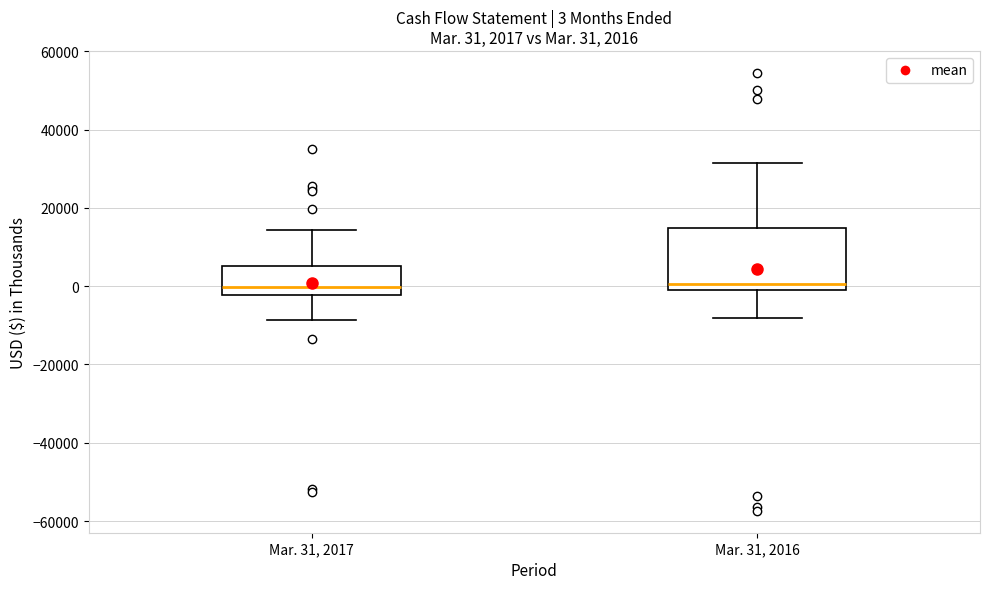

Comparing the boxes themselves (not the whiskers), which one is the tallest?

Mar. 31, 2016